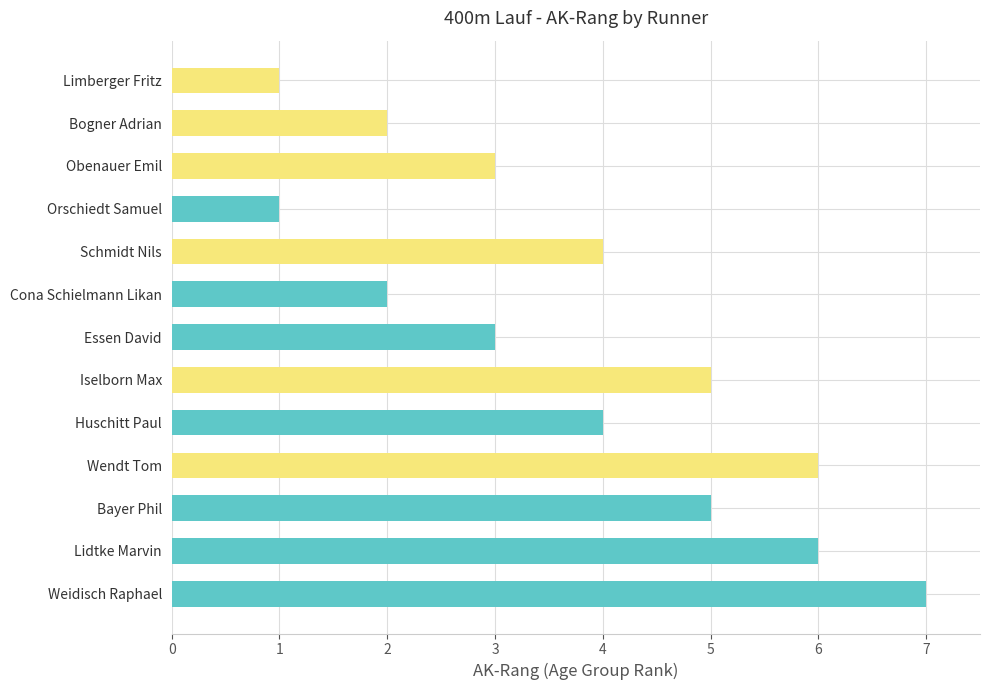

How many data points are less than 4?

6